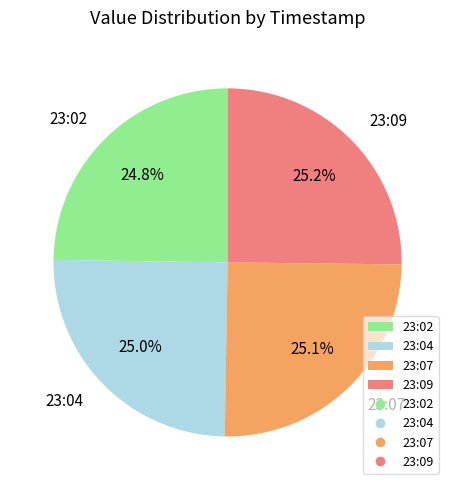

Combined, do 23:09 and 23:02 account for over 50%?

No